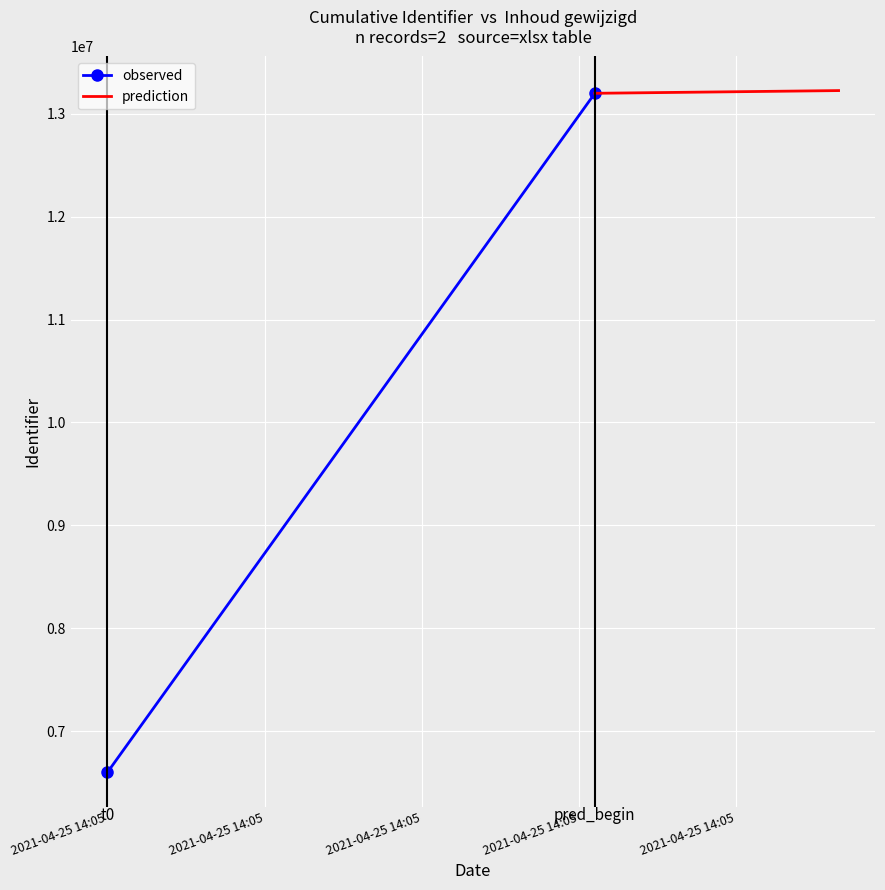

Is this an area chart (filled region under the line)?

No